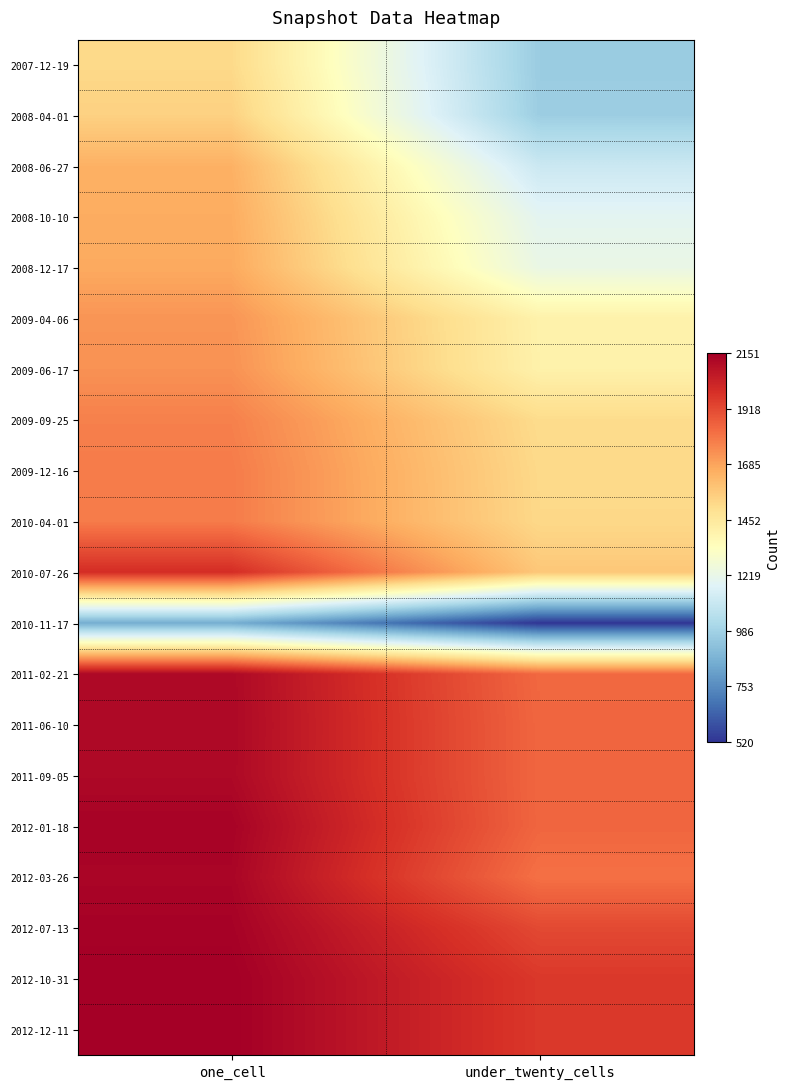

At which category is the sum across all series the highest?

one_cell